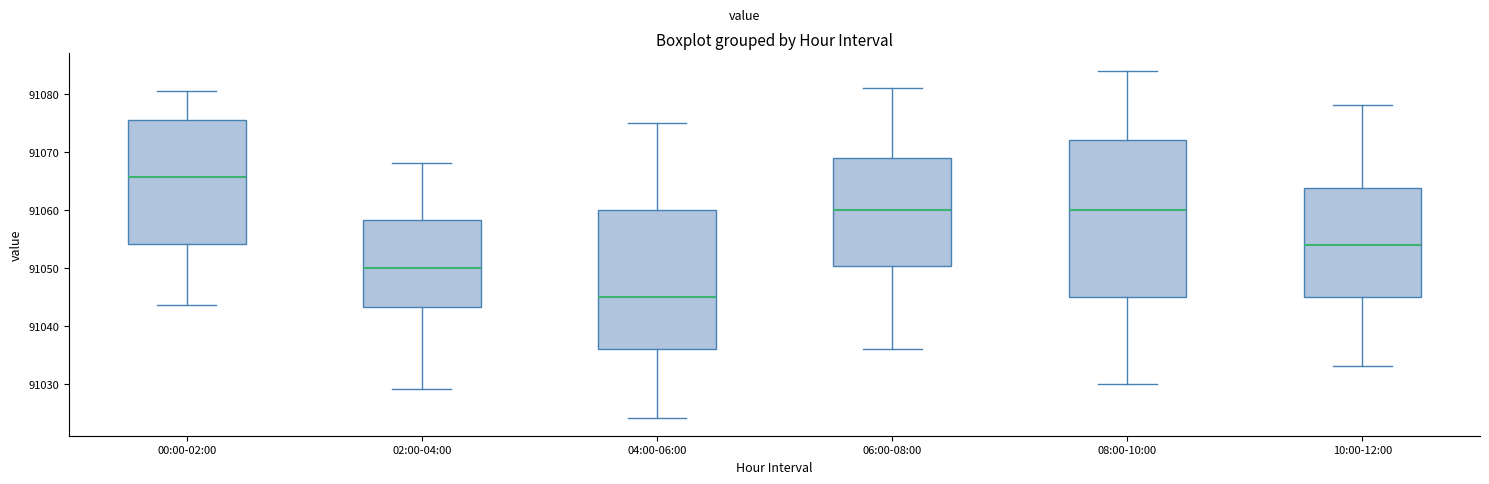

Which box is the tallest, from its lower edge to its upper edge?

08:00-10:00